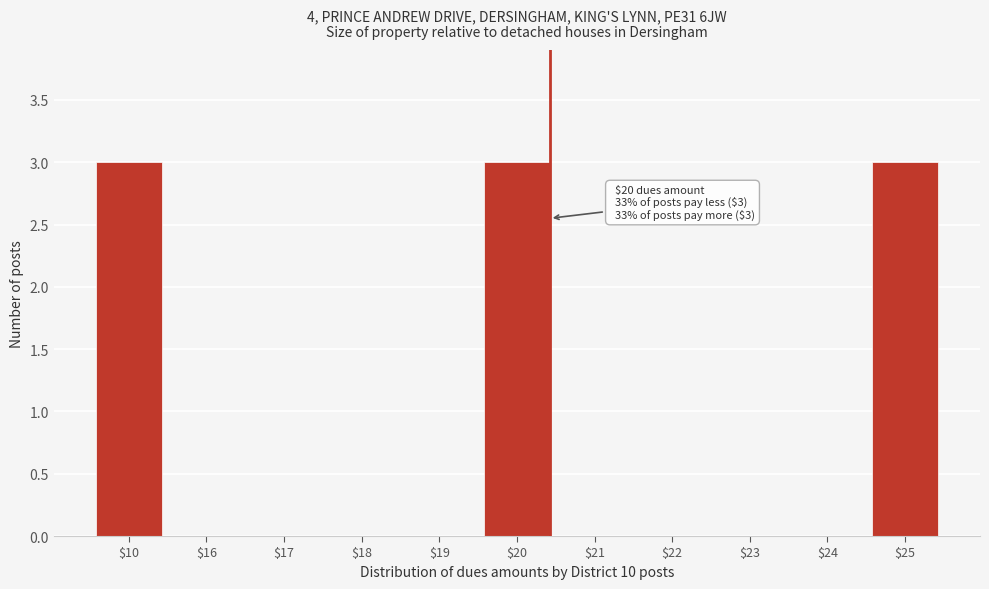

The chart shows a value of 2 at $24. True or false?

False